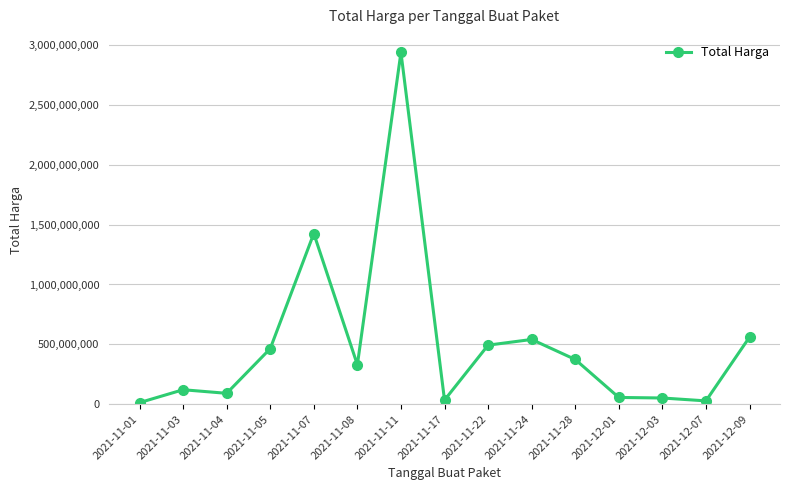

What is the sum of the values at 2021-11-05 and 2021-11-01?

476789600